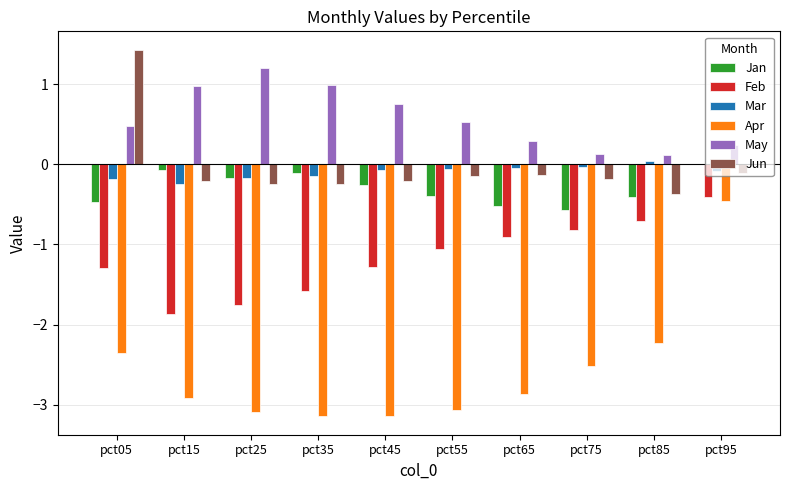

How many categories are shown in the chart?

10